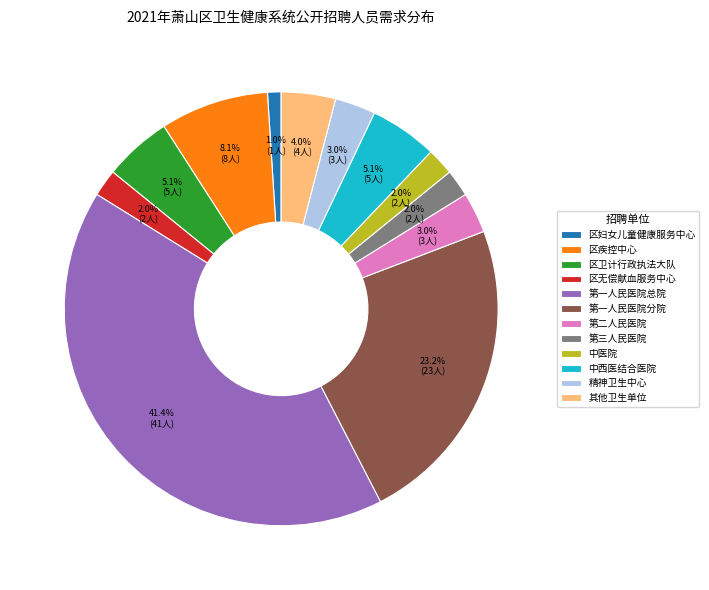

Between 第一人民医院分院 and 中西医结合医院, which is larger?

第一人民医院分院